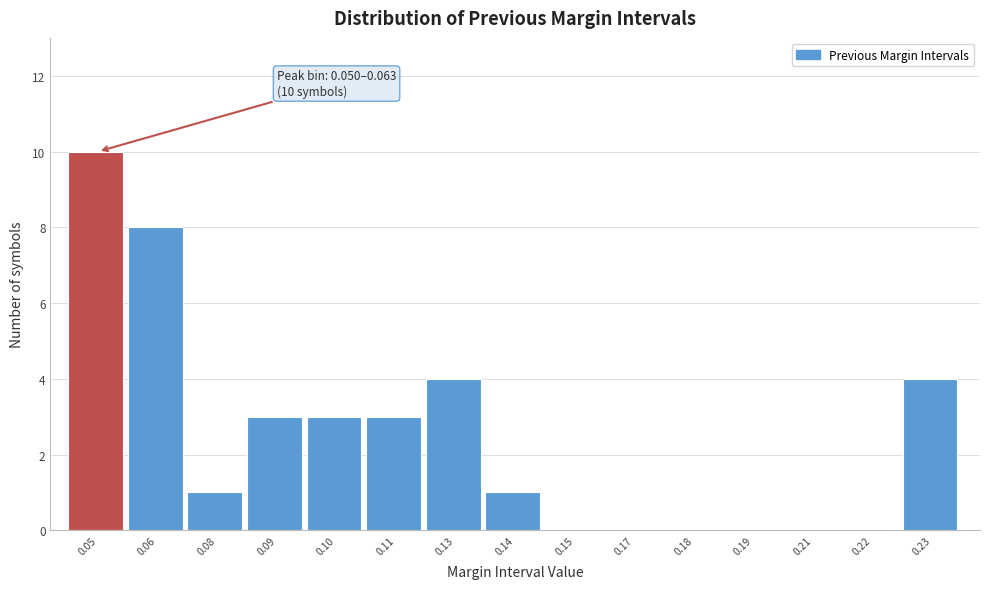

Reading left to right, transcribe all the data shown in this chart.

0.05=10	0.06=8	0.08=1	0.09=3	0.10=3	0.11=3	0.13=4	0.14=1	0.15=0	0.17=0	0.18=0	0.19=0	0.21=0	0.22=0	0.23=4